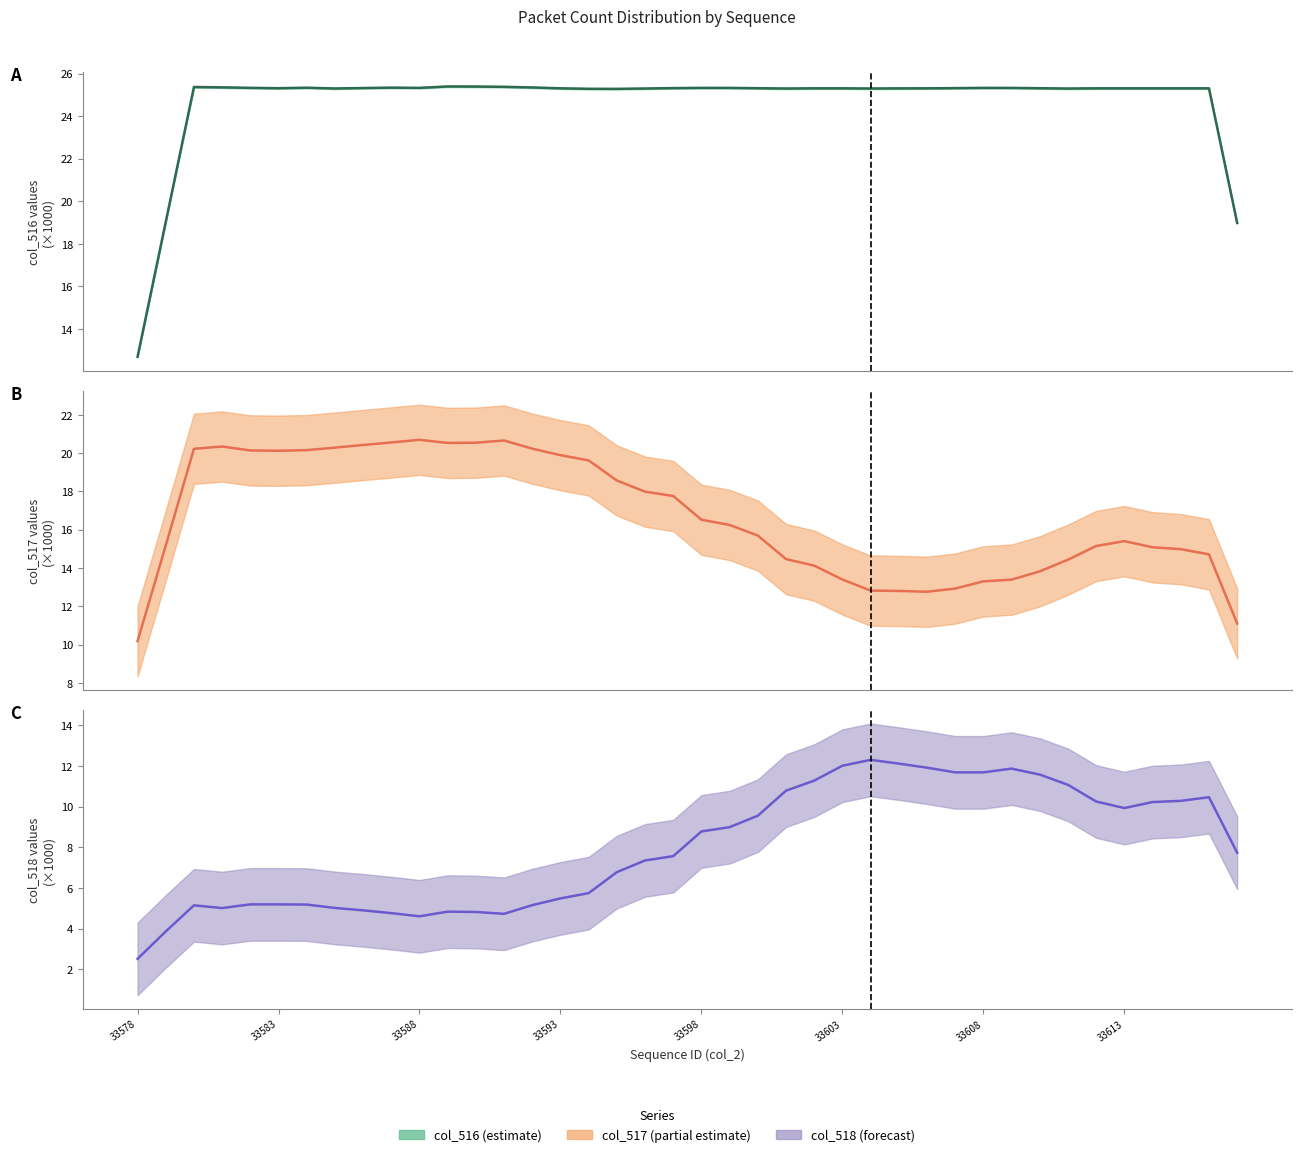

Is the value of col_517 (partial) (trend) at 16 greater than the value of col_516 (estimate) (trend) at 22?

No